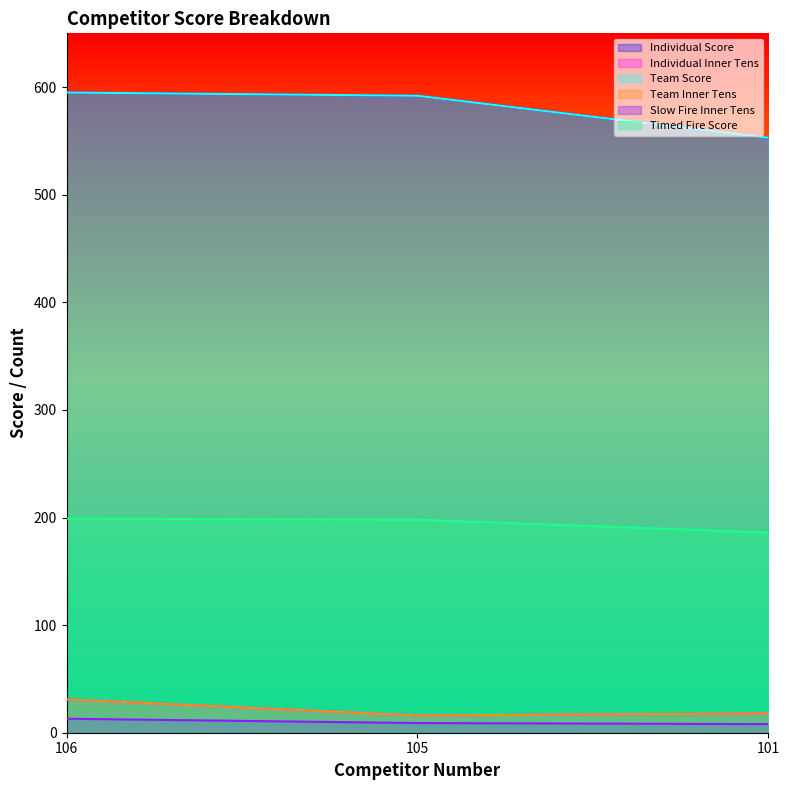

What is the spread (max minus min) of values at 105?

583